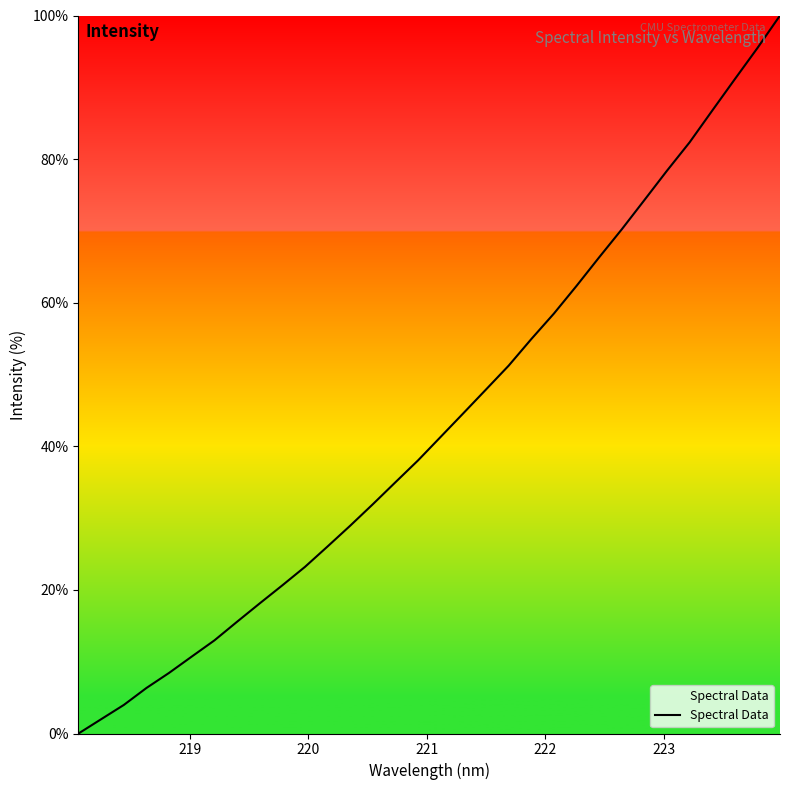

What is the difference between the maximum and minimum values?

100.0